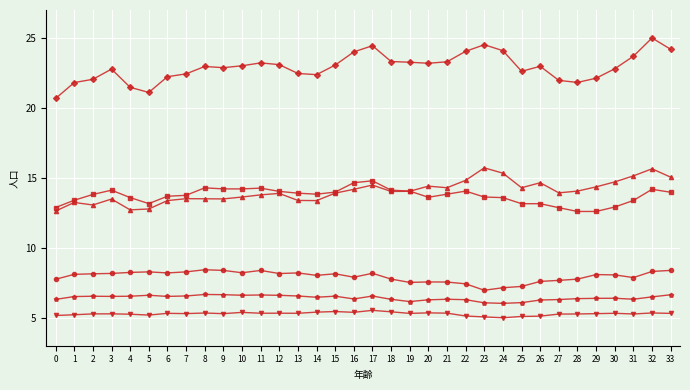

What is the difference between the highest and lowest values at 33?

18.9